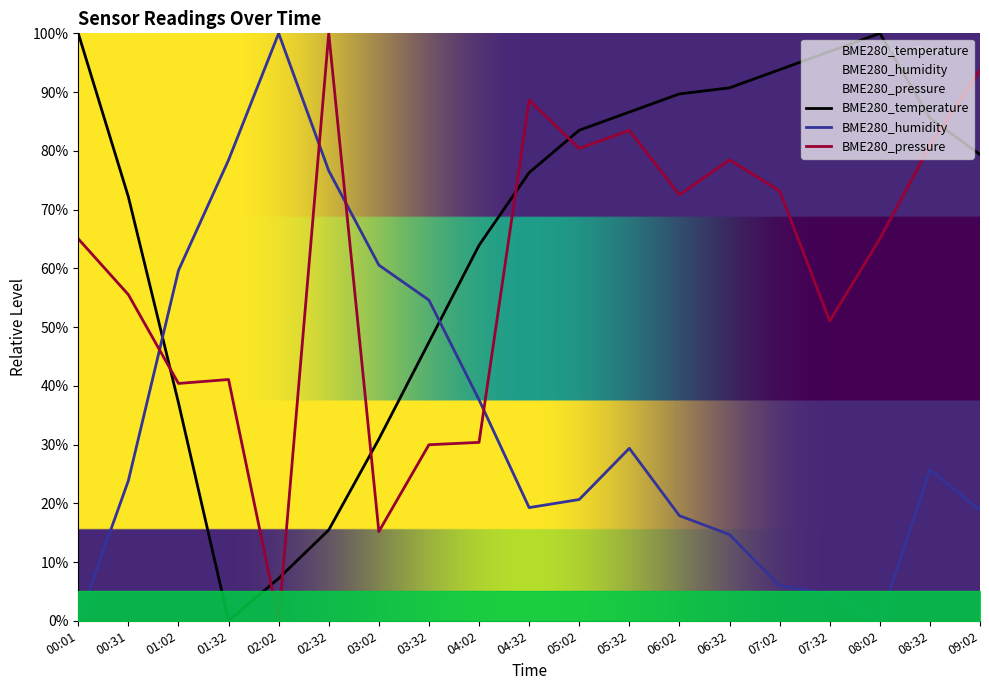

At 08:32, list the series in order from largest to smallest.

BME280_temperature, BME280_pressure, BME280_humidity